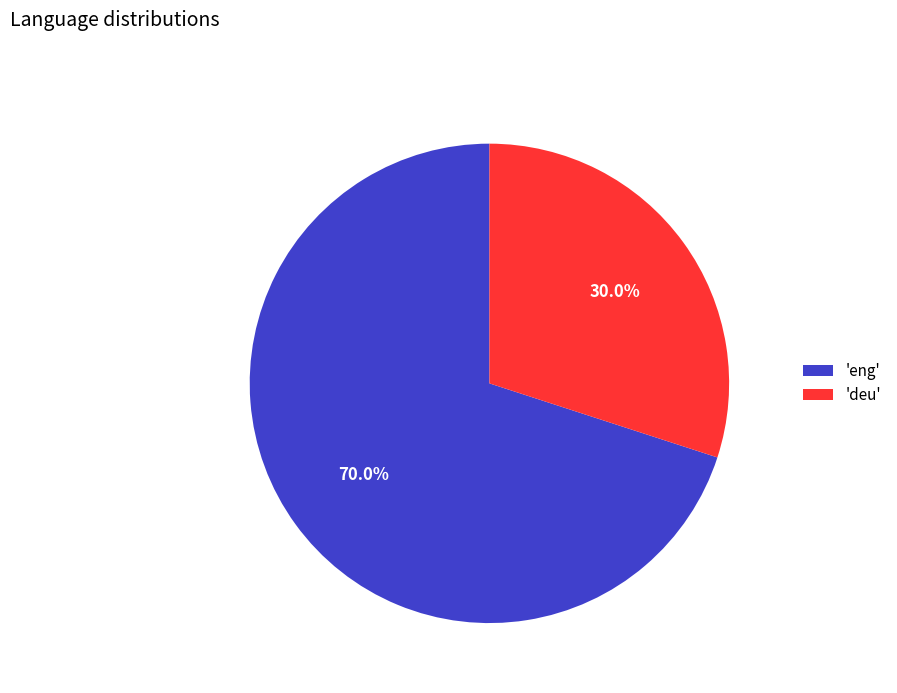

Which slice is the smallest?

'deu'